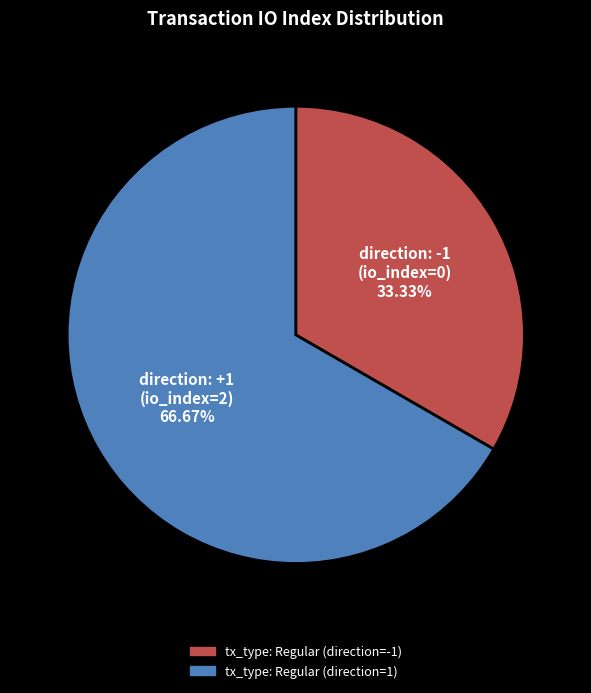

Is it true that tx_type: Regular (direction=-1) is 46% of the pie?

False